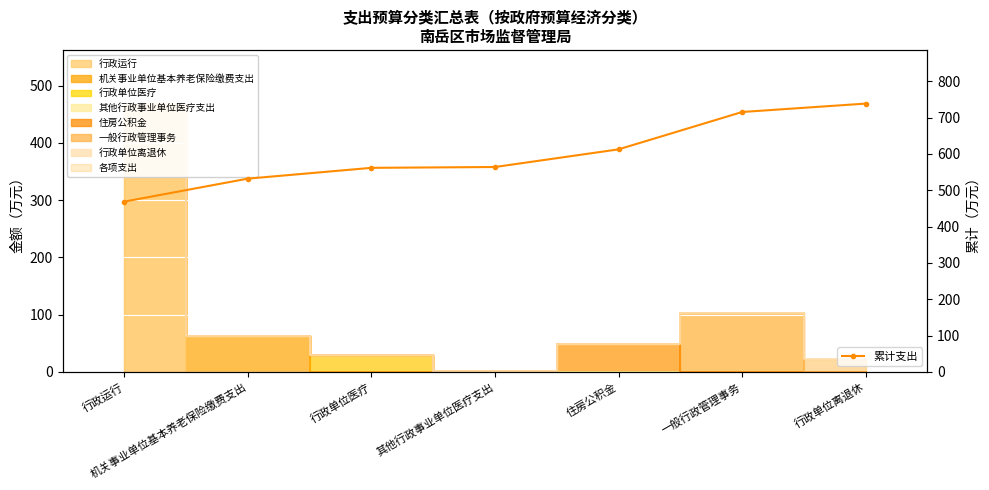

Is it true that the value at 行政单位医疗 is 321.4?

False